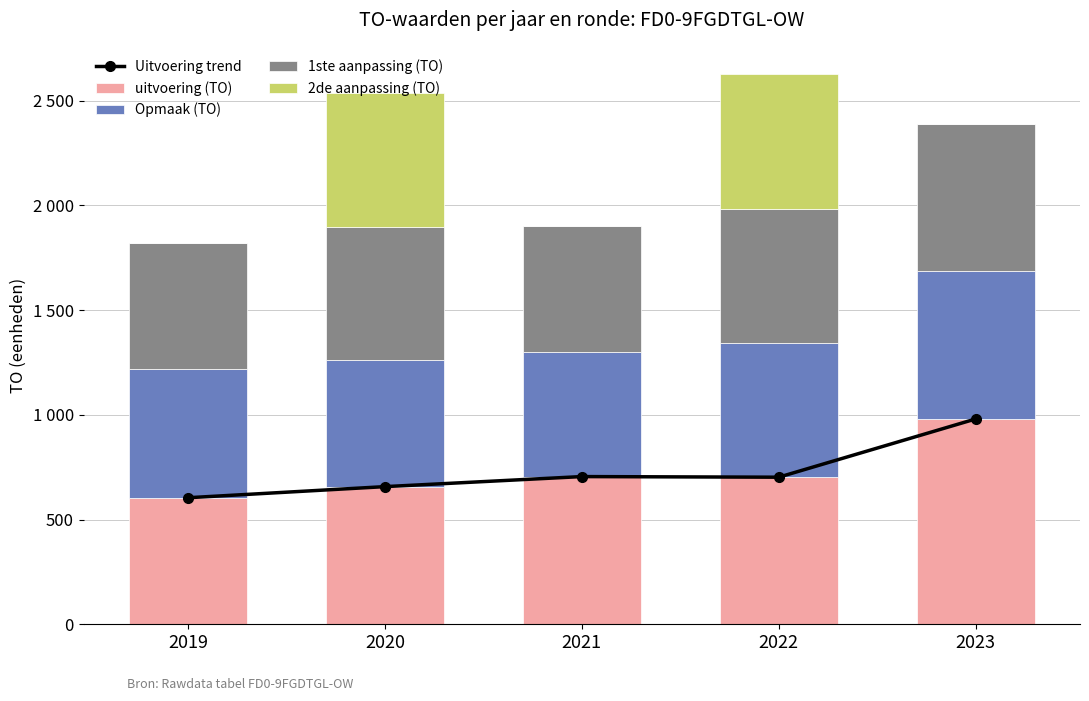

Which series has the widest spread of values?

2de aanpassing (TO)